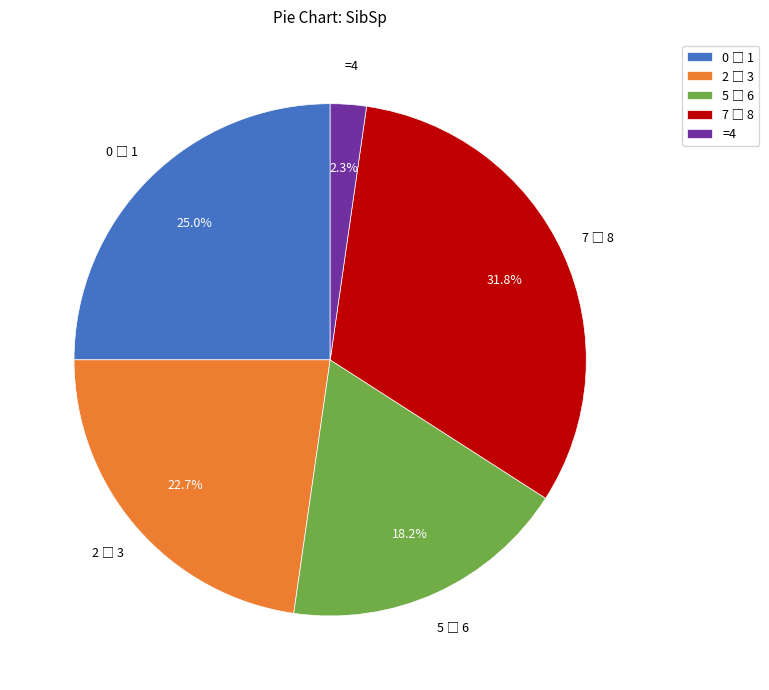

Is there a majority slice in this chart?

No